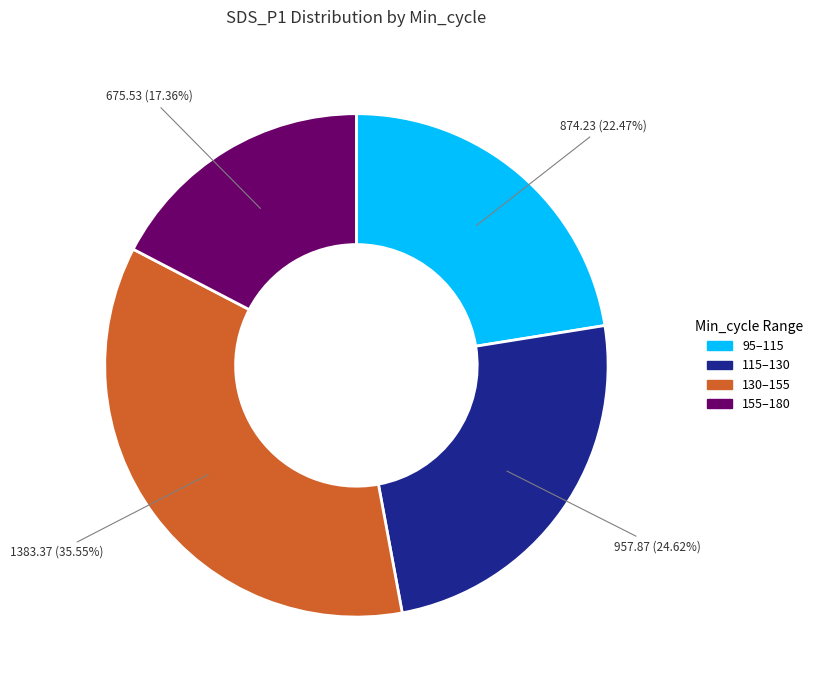

Is there a majority slice in this chart?

No